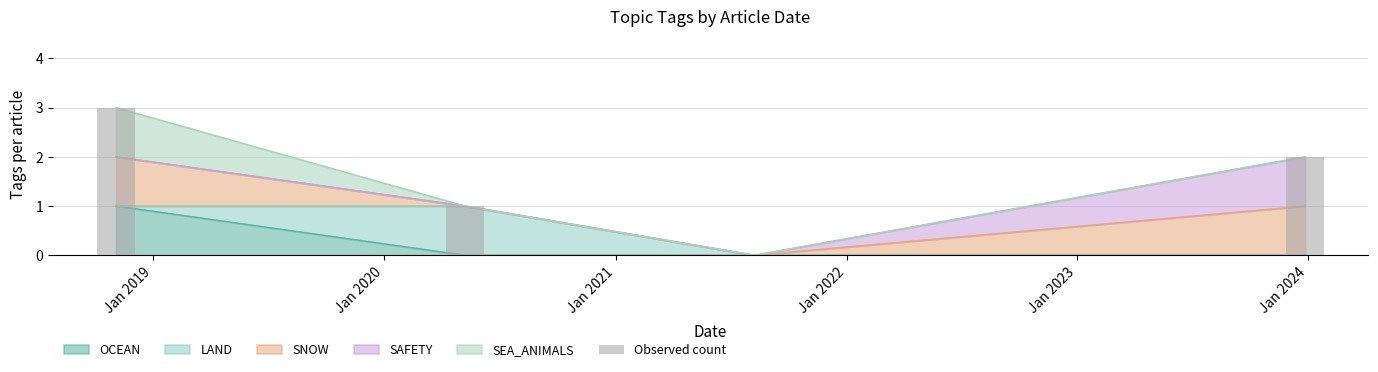

What is the average value?

2